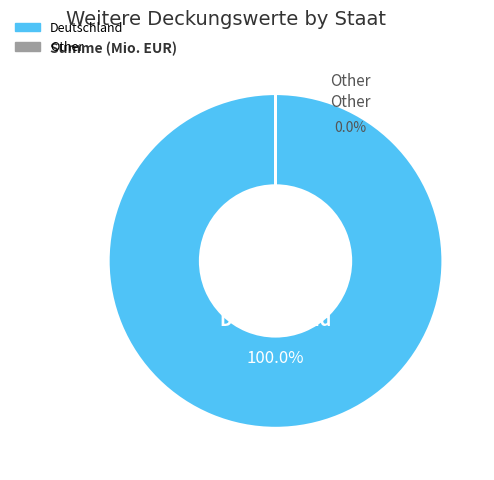

How many slices are in this pie chart?

2